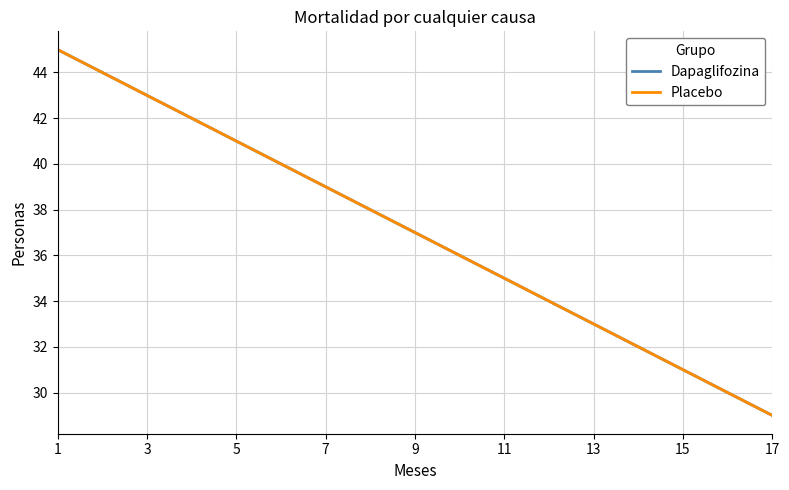

True or false: Dapaglifozina and Placebo intersect in this chart.

False